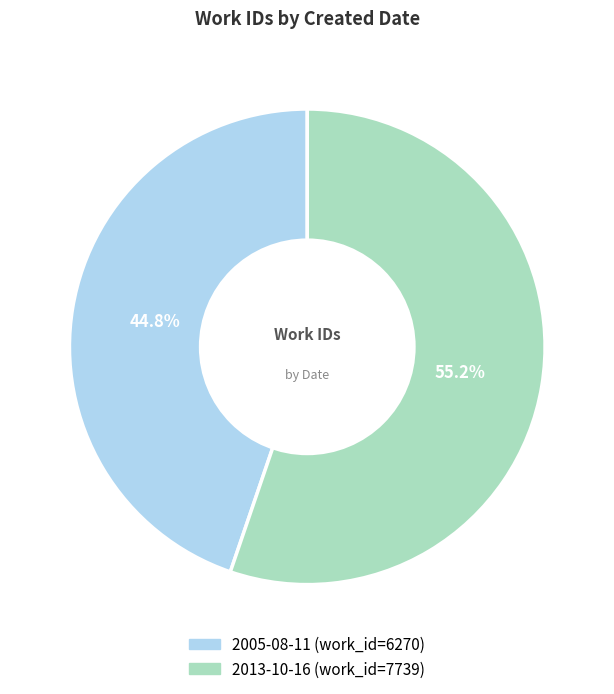

To the nearest percent, what is the difference between the 2013-10-16 and 2005-08-11 slice percentages?

10%